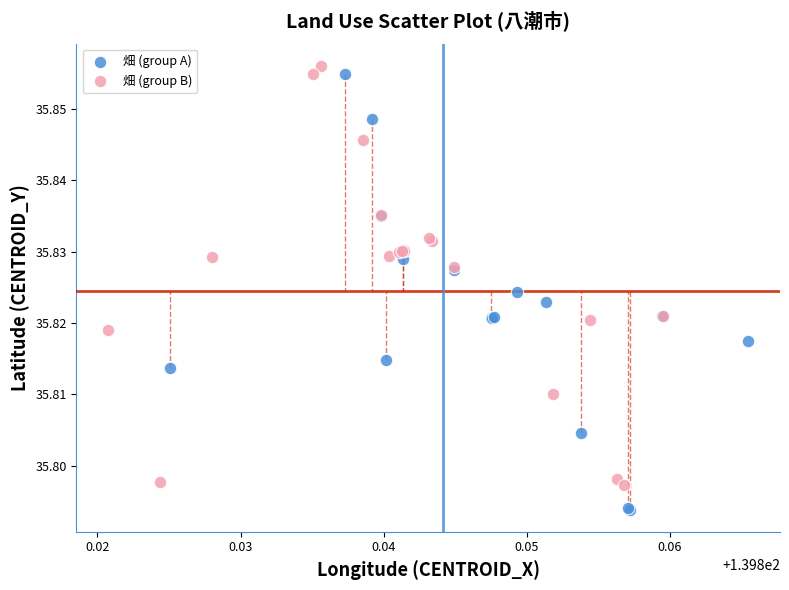

Which series reaches the minimum Y coordinate?

畑 (group A)